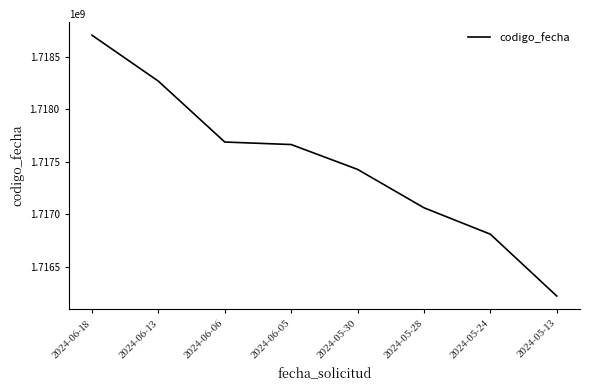

At which label is the value closest to 1717463145?

2024-05-30